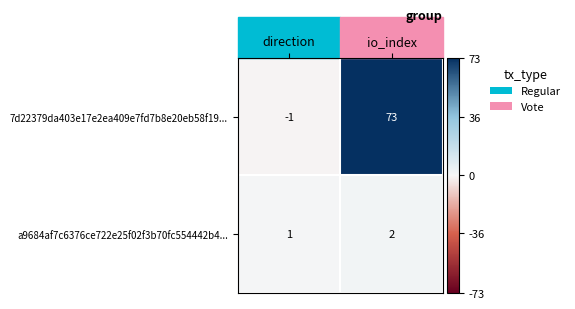

At how many categories does at least one series exceed 24?

1